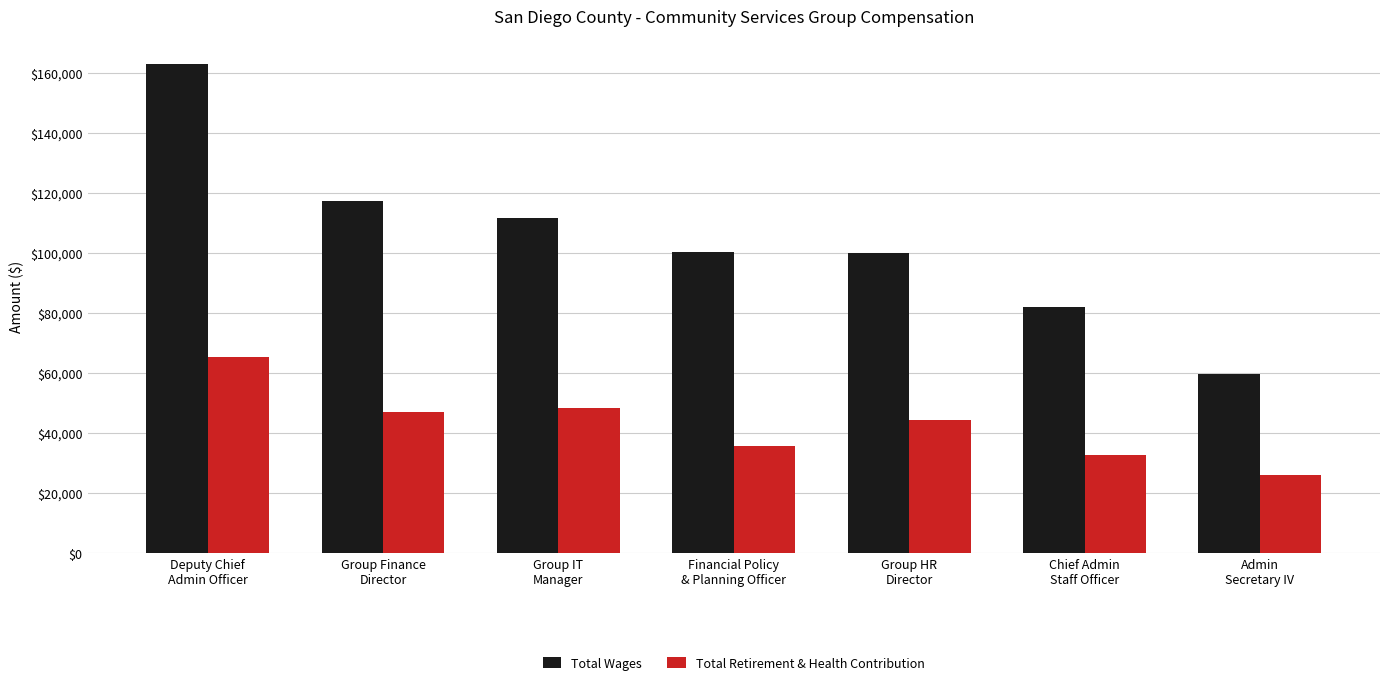

How many bars are there in total?

14